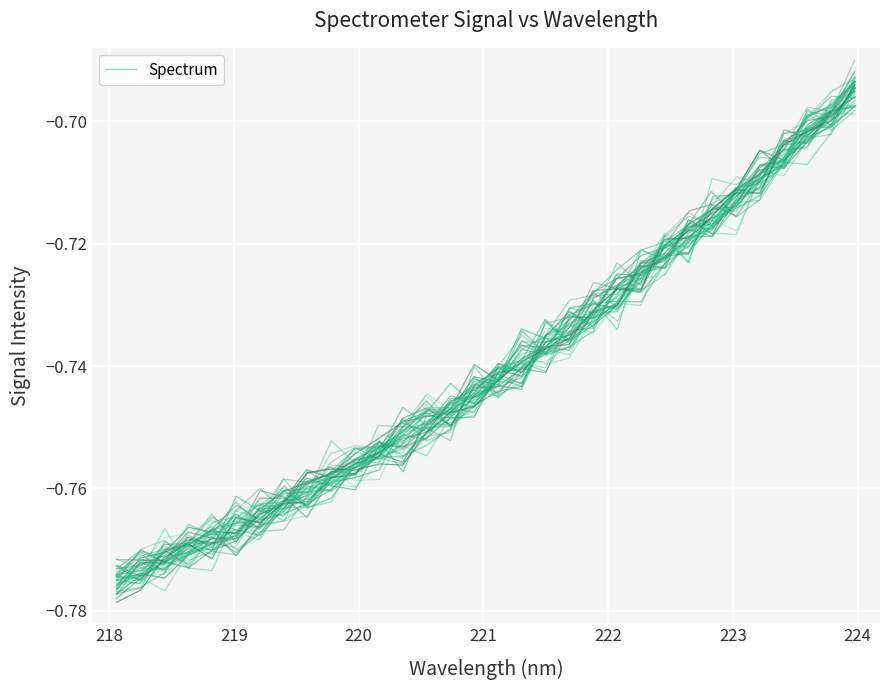

How many points are higher than both their immediate neighbors (excluding endpoints)?

5